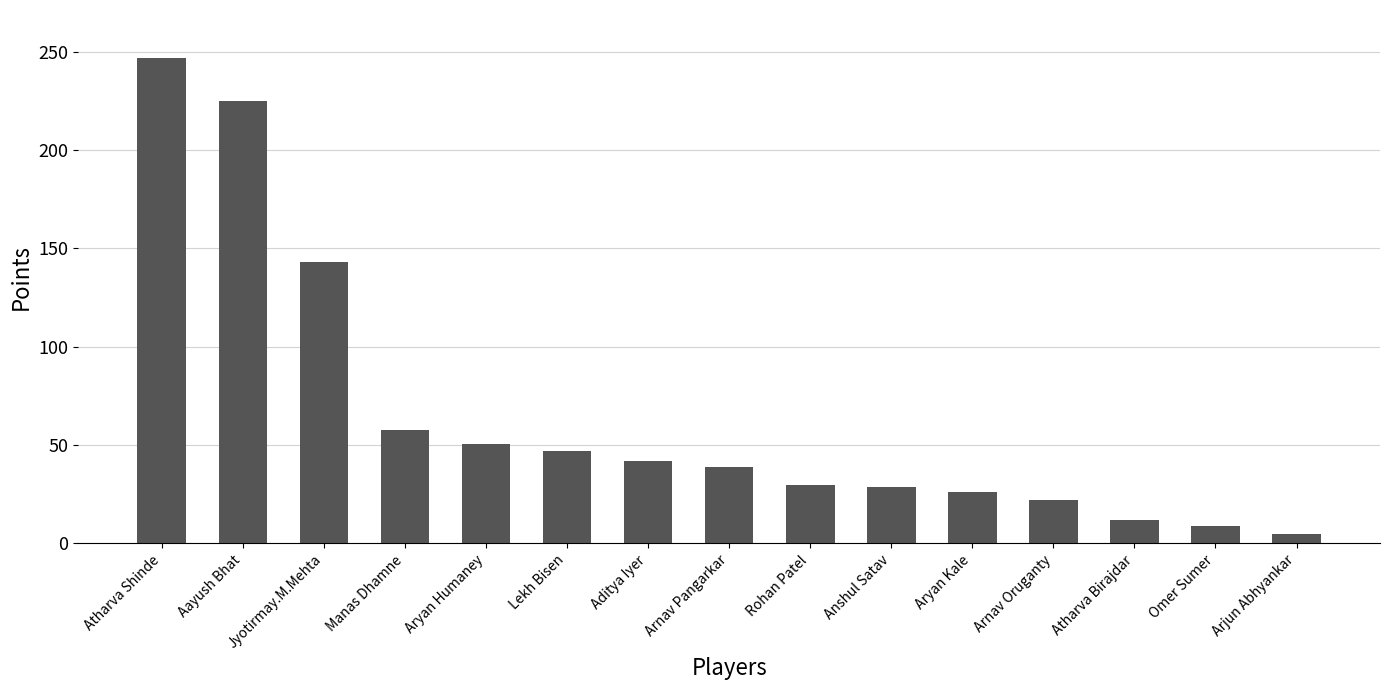

What is the label of the 15th bar from the right?

Atharva Shinde